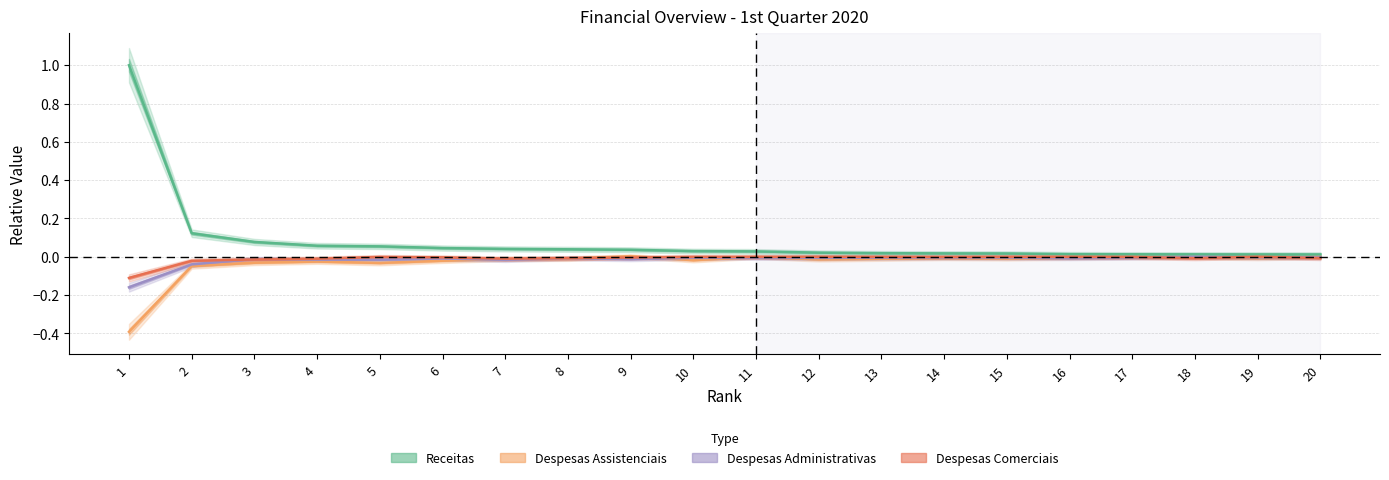

Which series has the largest total across all categories?

Receitas